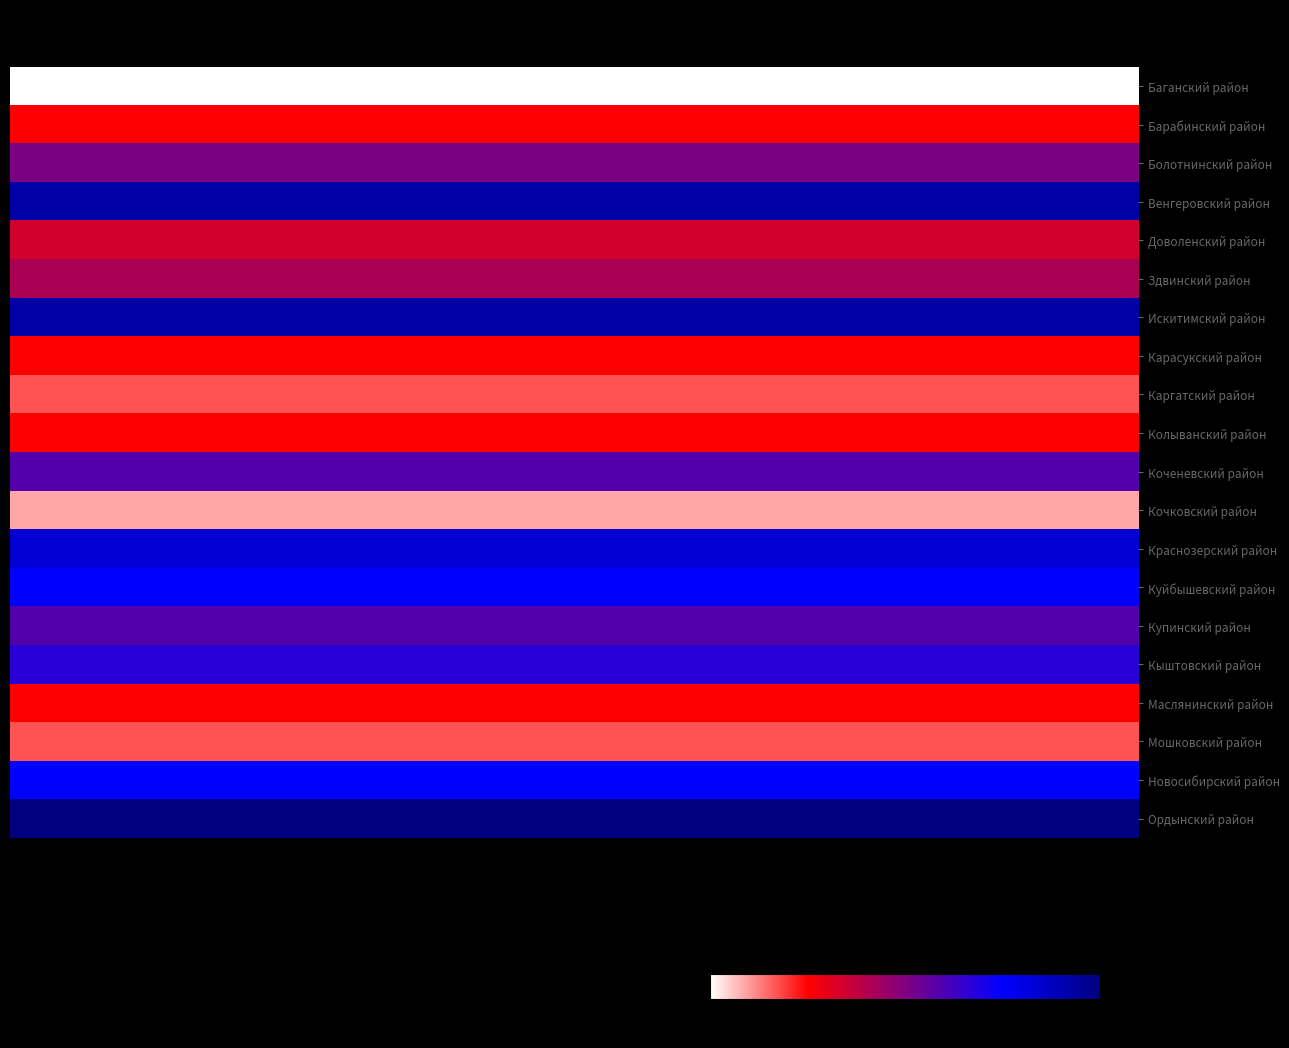

List the series in order of their peak value, highest first.

Ордынский район, Венгеровский район, Искитимский район, Краснозерский район, Новосибирский район, Куйбышевский район, Кыштовский район, Коченевский район, Купинский район, Болотнинский район, Здвинский район, Доволенский район, Барабинский район, Карасукский район, Колыванский район, Маслянинский район, Каргатский район, Мошковский район, Кочковский район, Баганский район